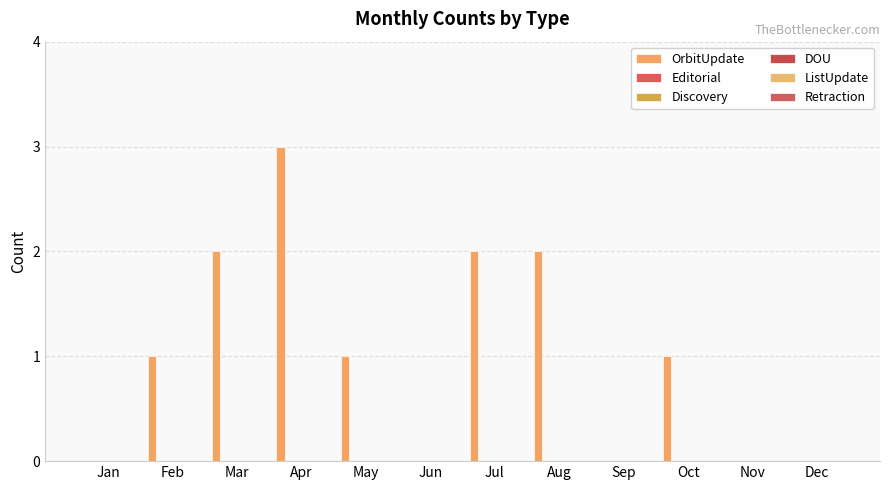

Count the number of data series in this chart.

1